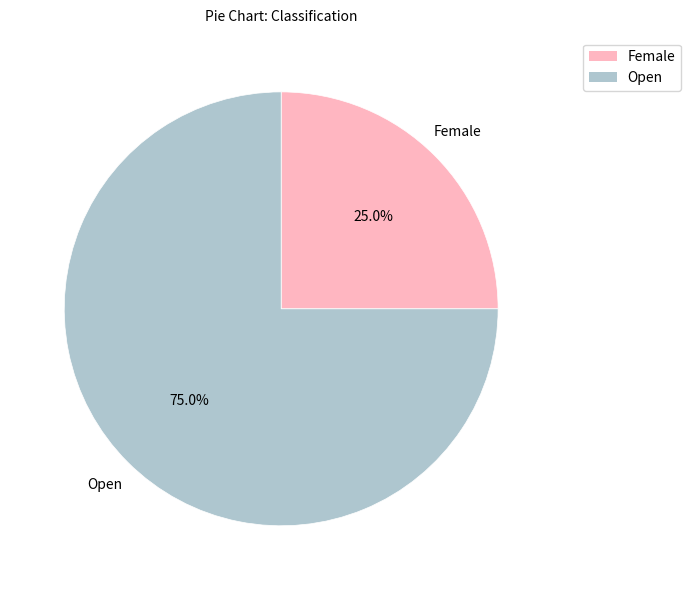

To the nearest percent, what percentage of the pie is Open?

75%